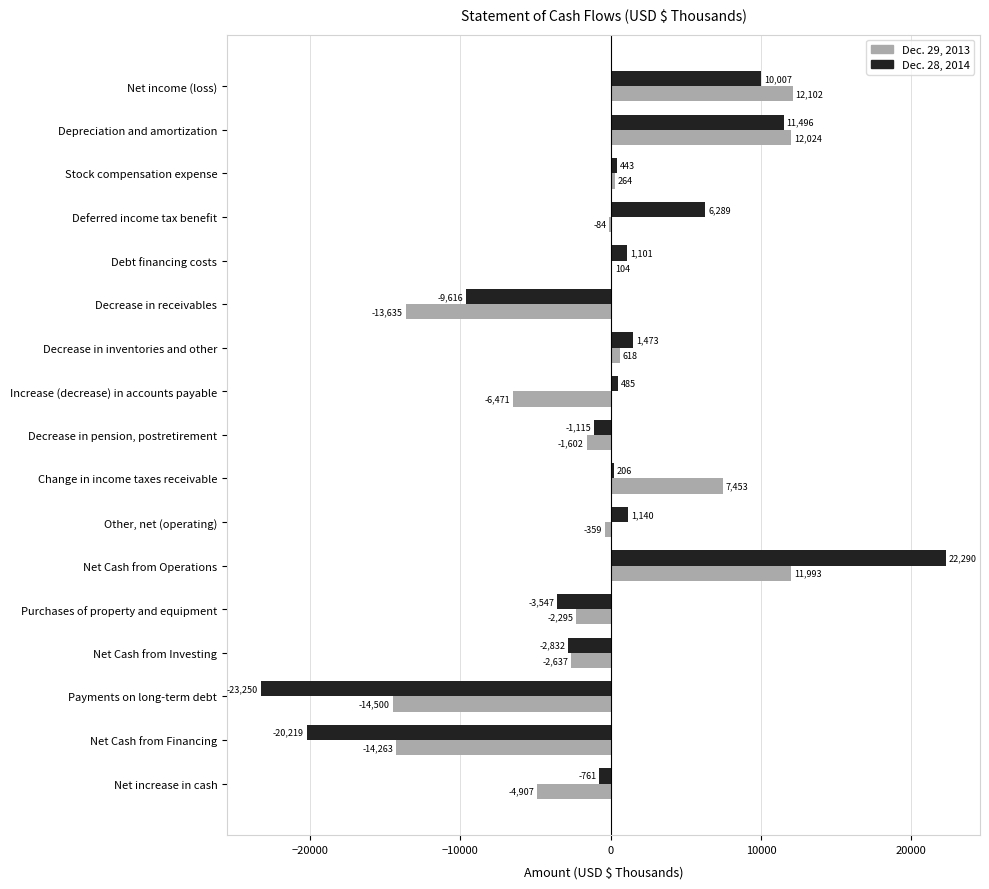

What is the total value across all series at Payments on long-term debt?

-37750